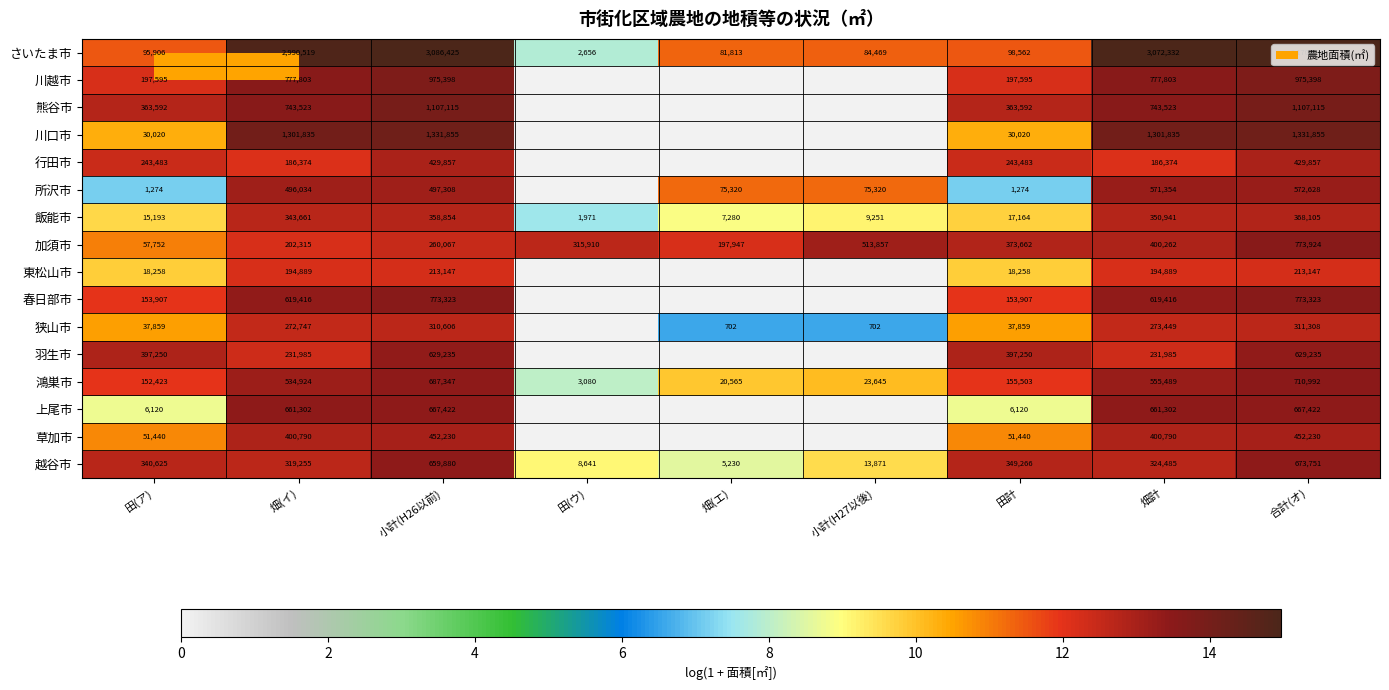

What is the total value across all series at 田(ア)?

2162697